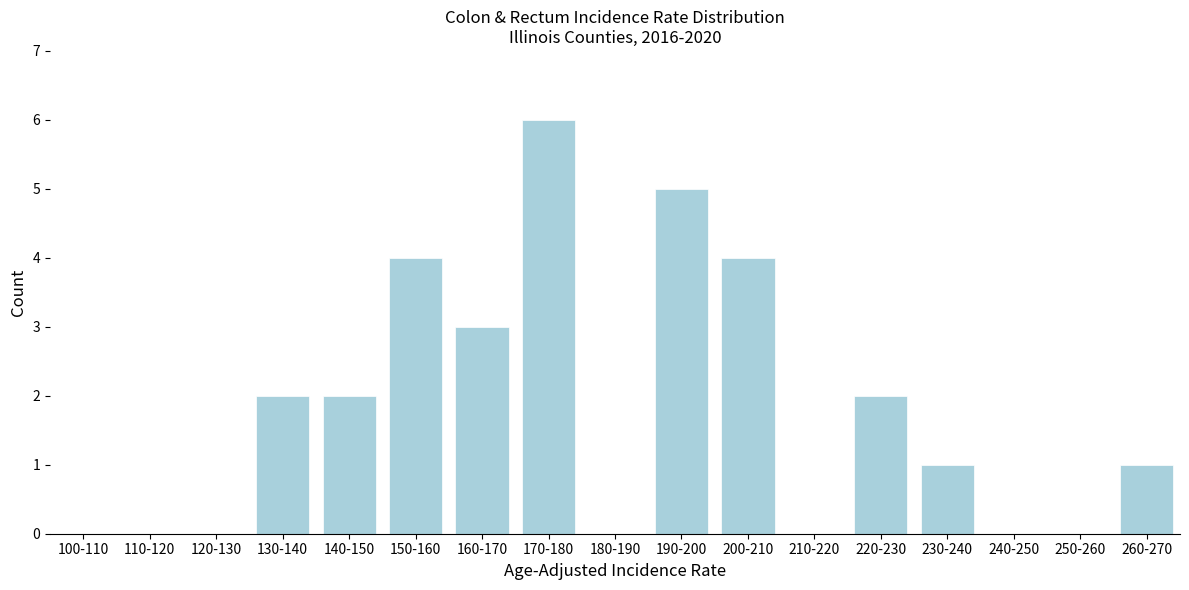

Reading right to left, what are all the values shown in this chart?

260-270=1	250-260=0	240-250=0	230-240=1	220-230=2	210-220=0	200-210=4	190-200=5	180-190=0	170-180=6	160-170=3	150-160=4	140-150=2	130-140=2	120-130=0	110-120=0	100-110=0